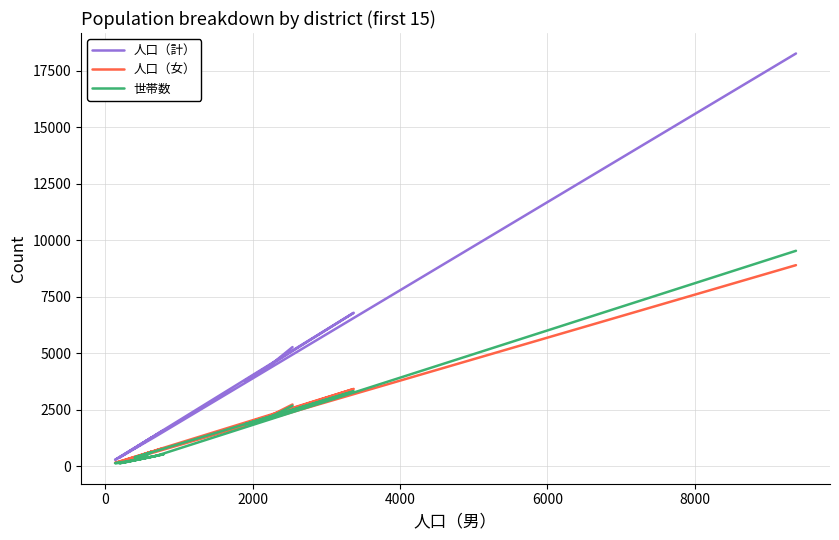

What is the value of the 人口（女） point at the 15th from the left?

8898